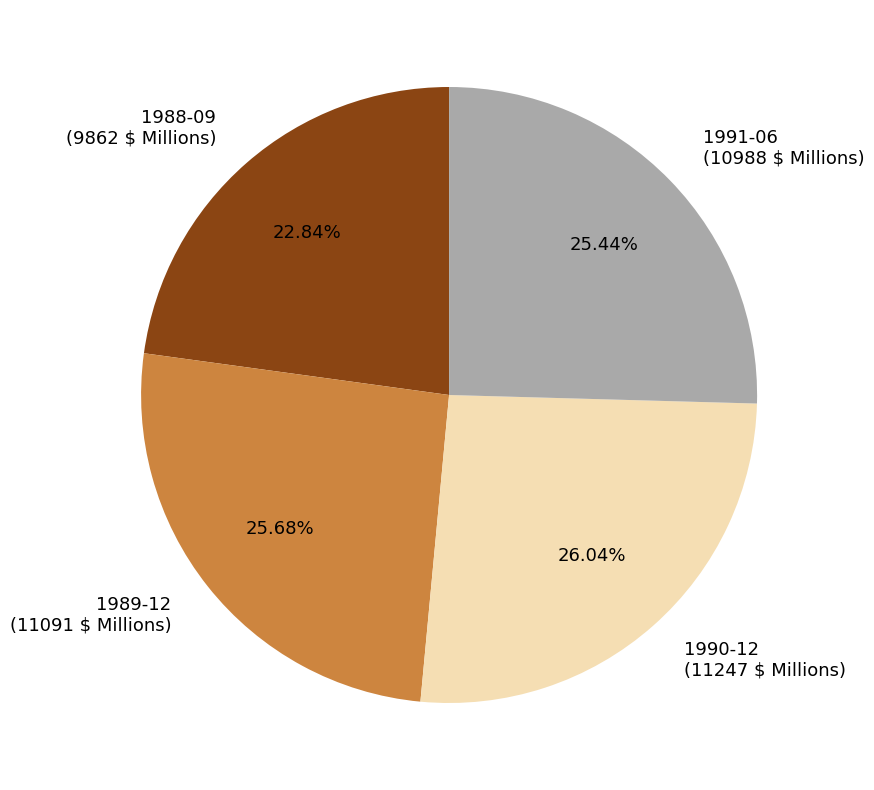

Is there any slice that represents more than half of the pie?

No